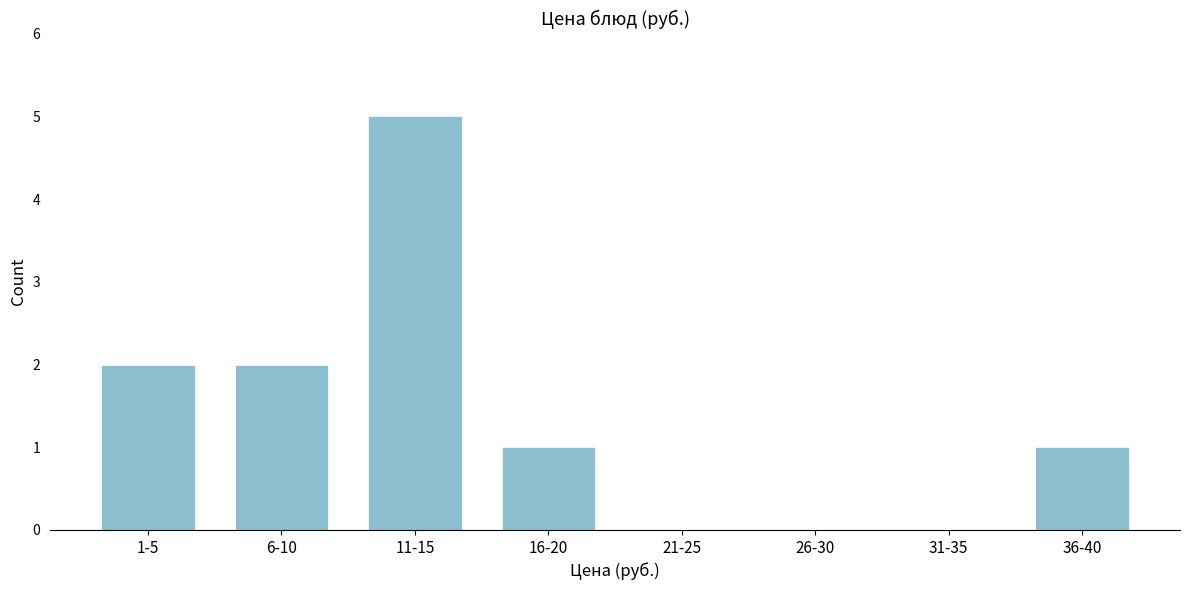

Reading left to right, what are all the values shown in this chart?

1-5=2	6-10=2	11-15=5	16-20=1	21-25=0	26-30=0	31-35=0	36-40=1